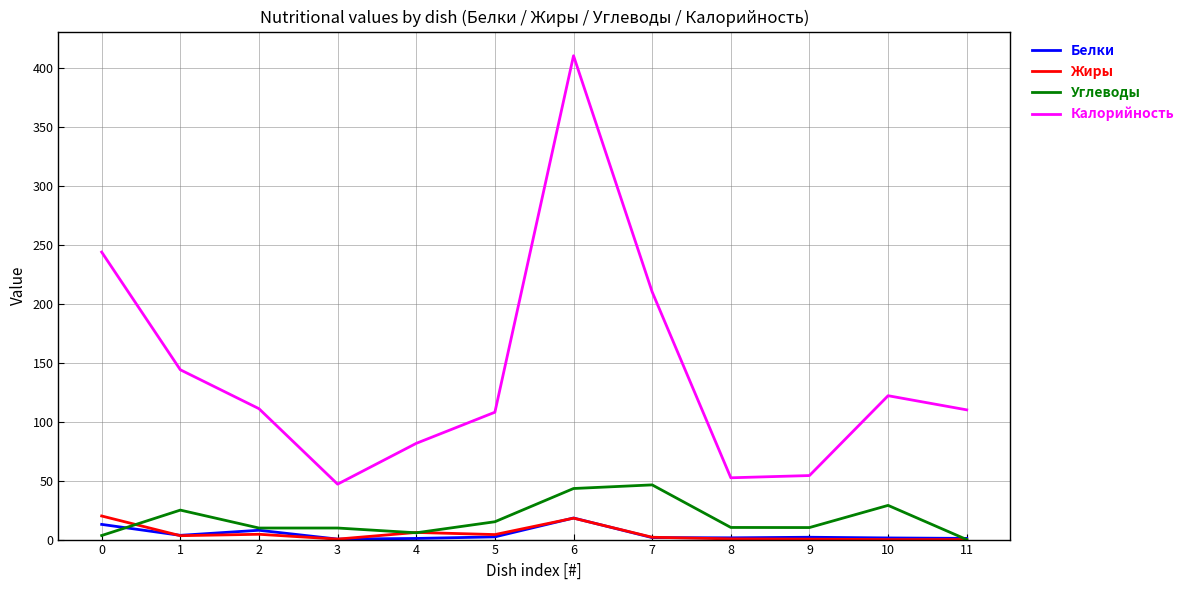

What is the highest value of the Углеводы series?

46.4